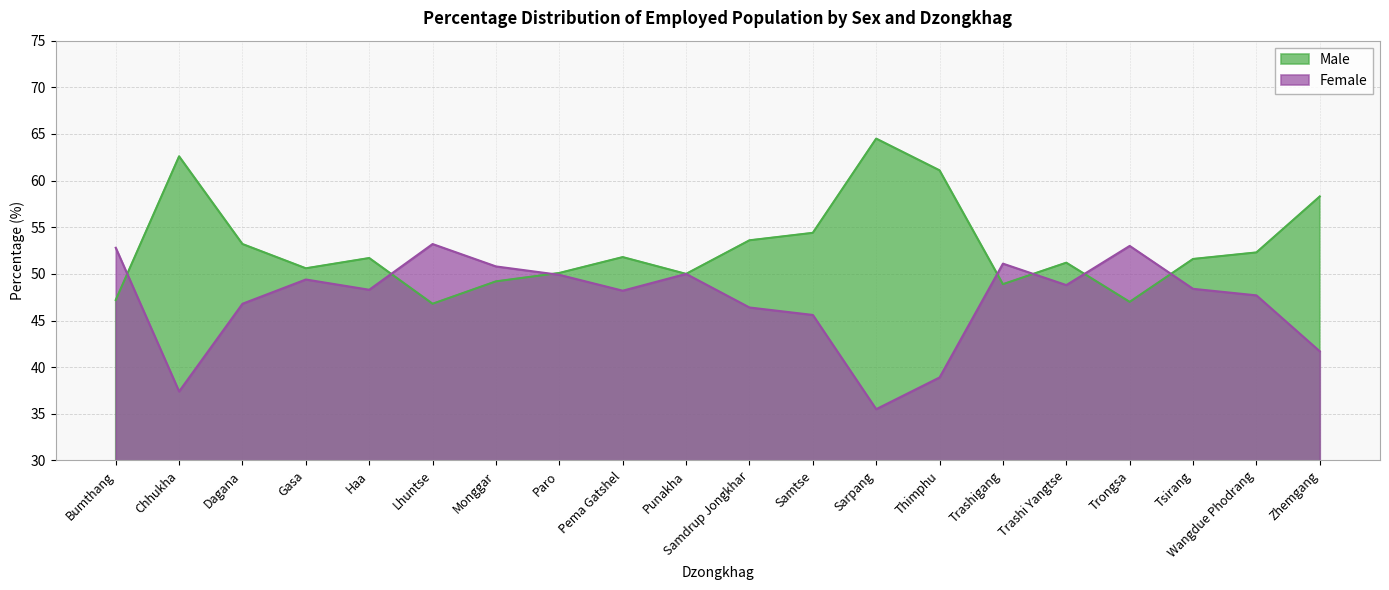

What is the smallest value displayed?

35.5